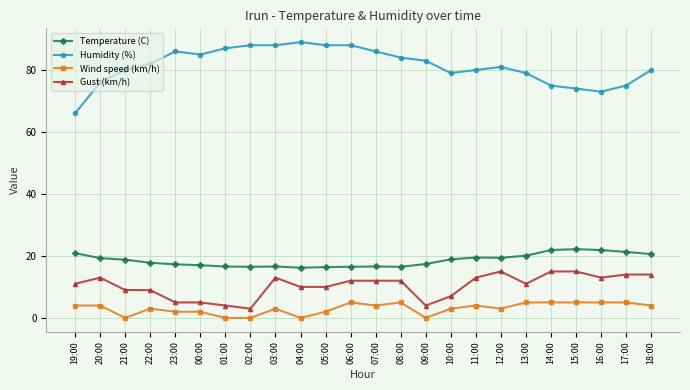

Which series has the largest total across all categories?

Humidity (%)